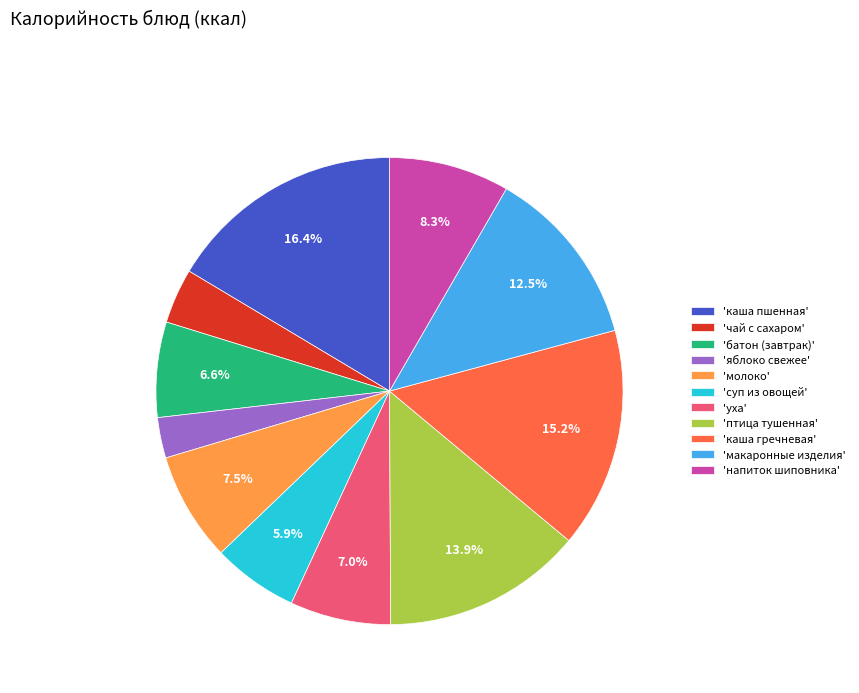

Is 'каша гречневая' the majority of the pie?

No